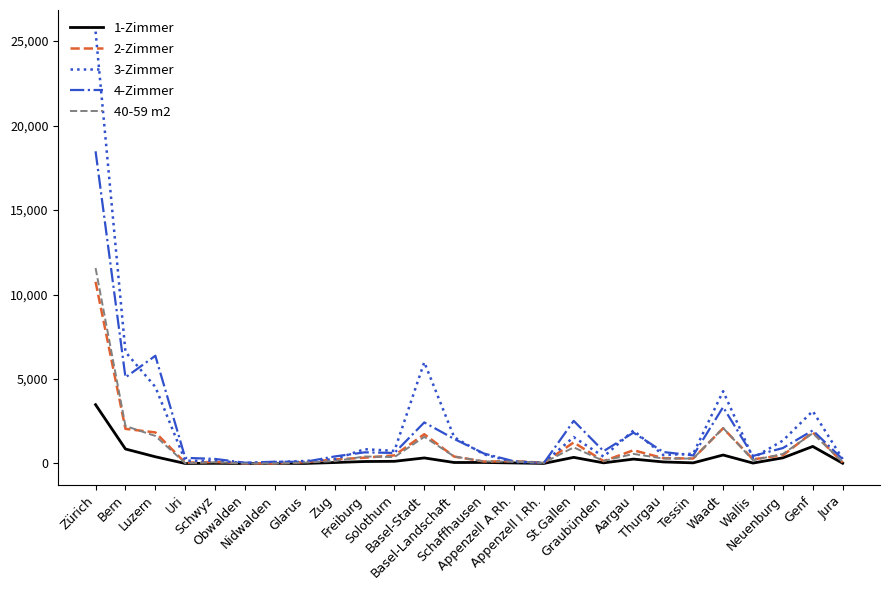

What position from the right is Glarus?

19